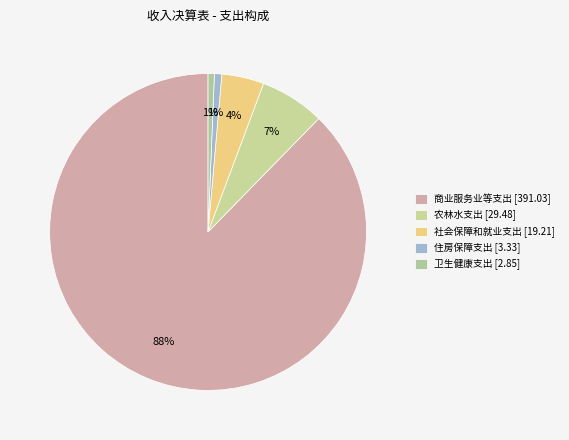

Combined, what portion of the pie is 商业服务业等支出 [391.03] and 社会保障和就业支出 [19.21]?

92.0%